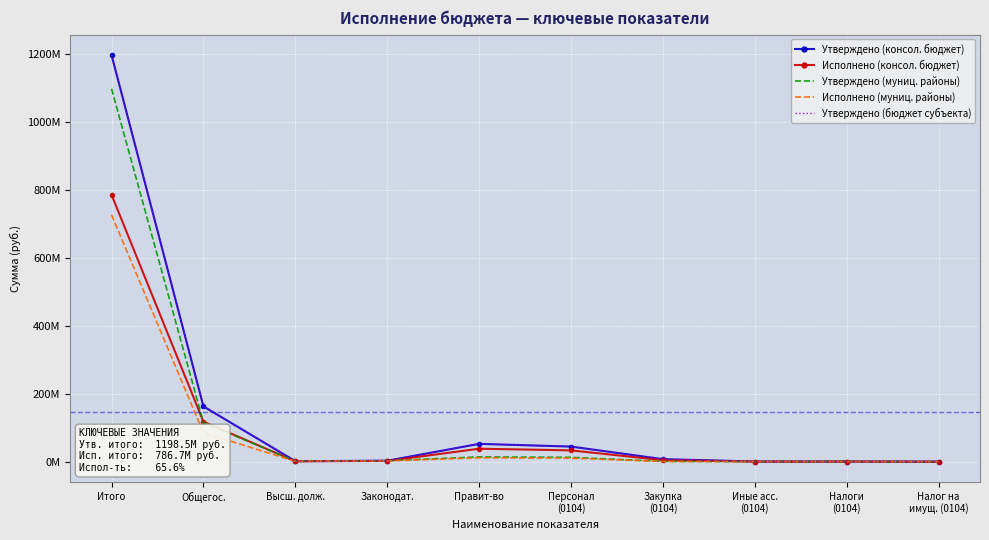

Is this an area chart (filled region under the line)?

No